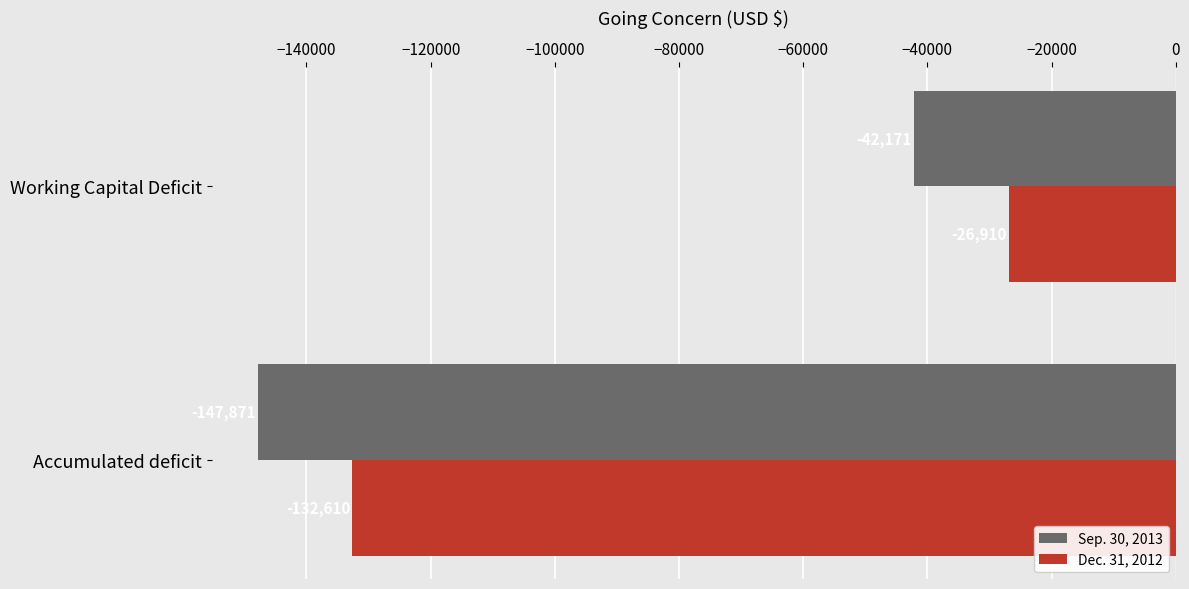

What is the sum of all Dec. 31, 2012 values?

-159520